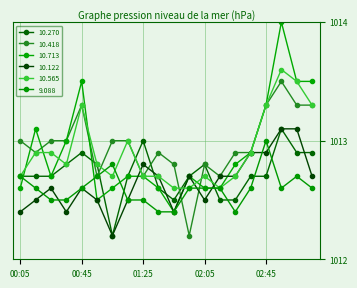

At which category is the sum across all series the highest?

02:55